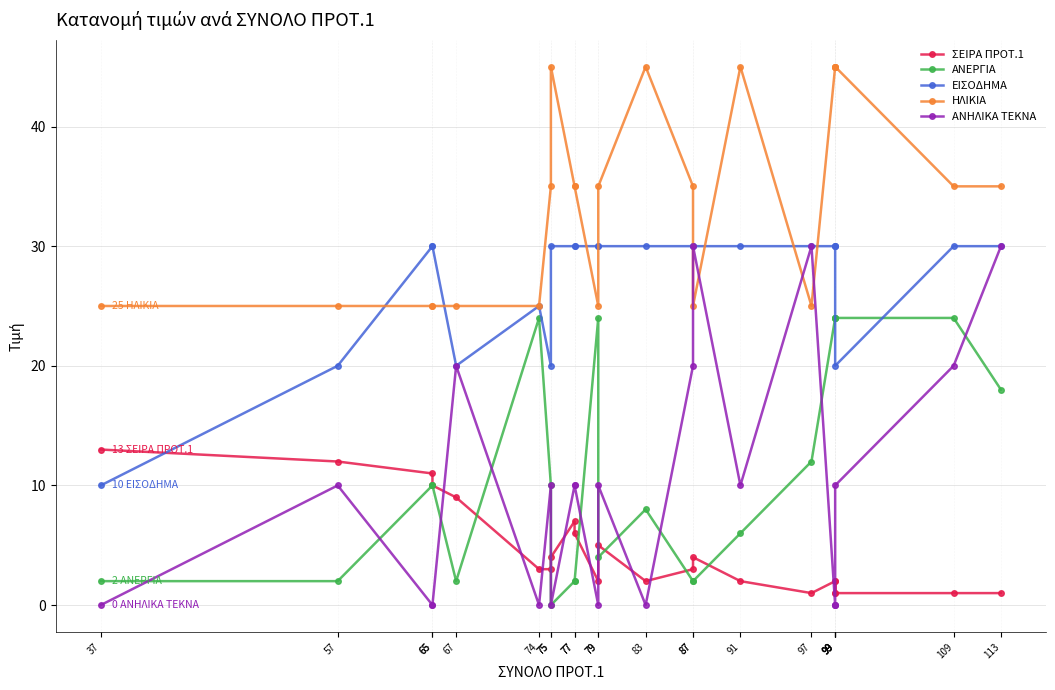

True or false: ΗΛΙΚΙΑ and ΕΙΣΟΔΗΜΑ intersect in this chart.

True